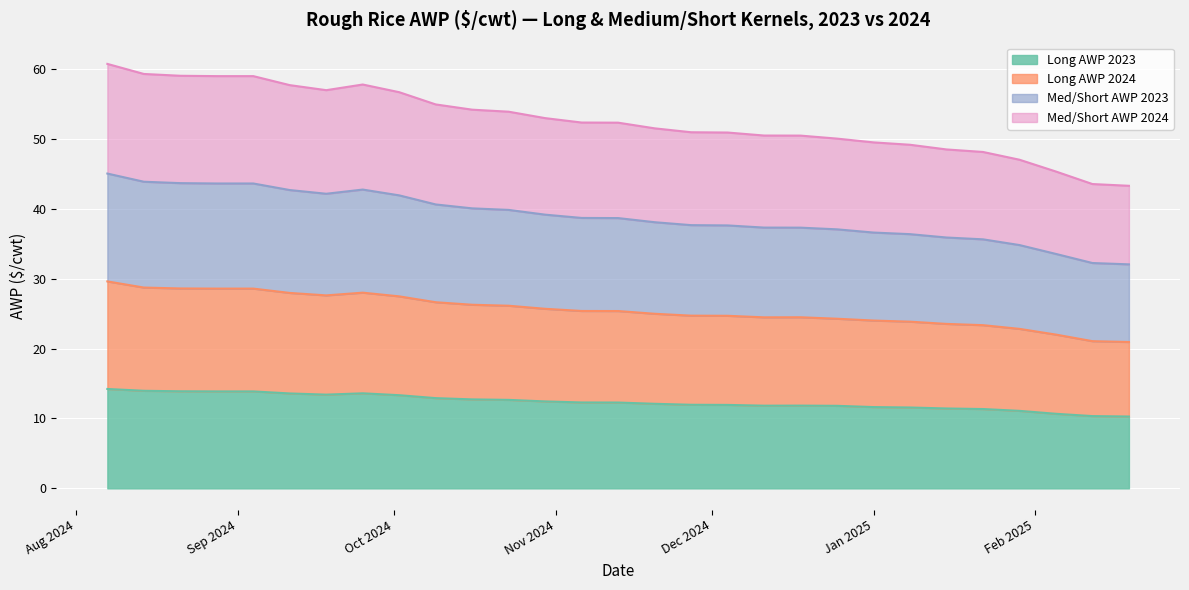

What position from the right is 2024-08-21?

27